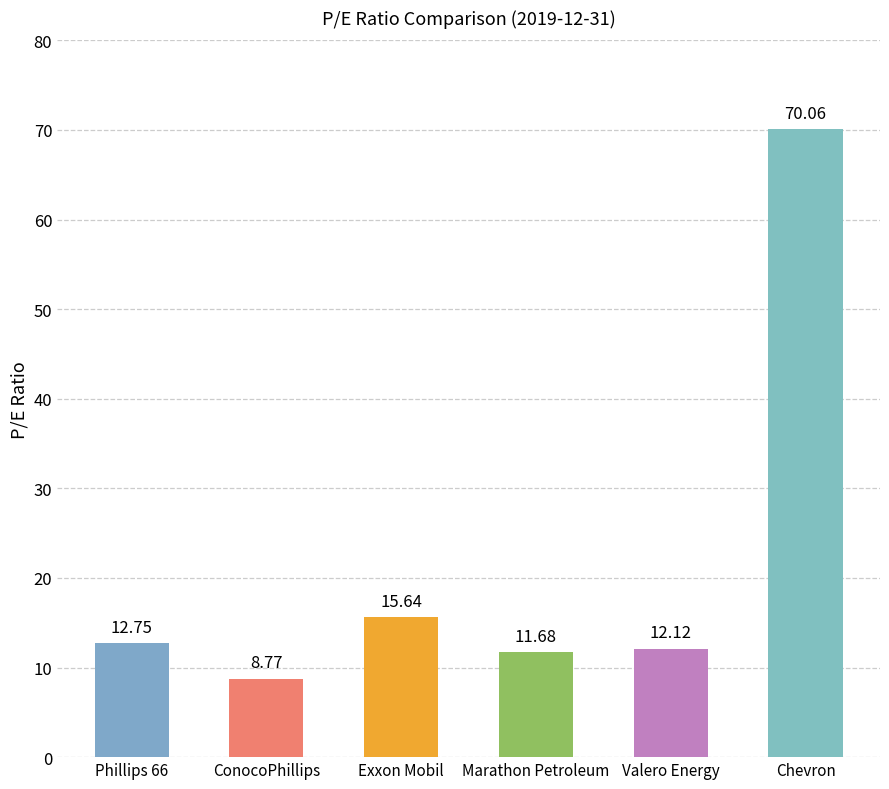

What is the greatest value displayed?

70.1